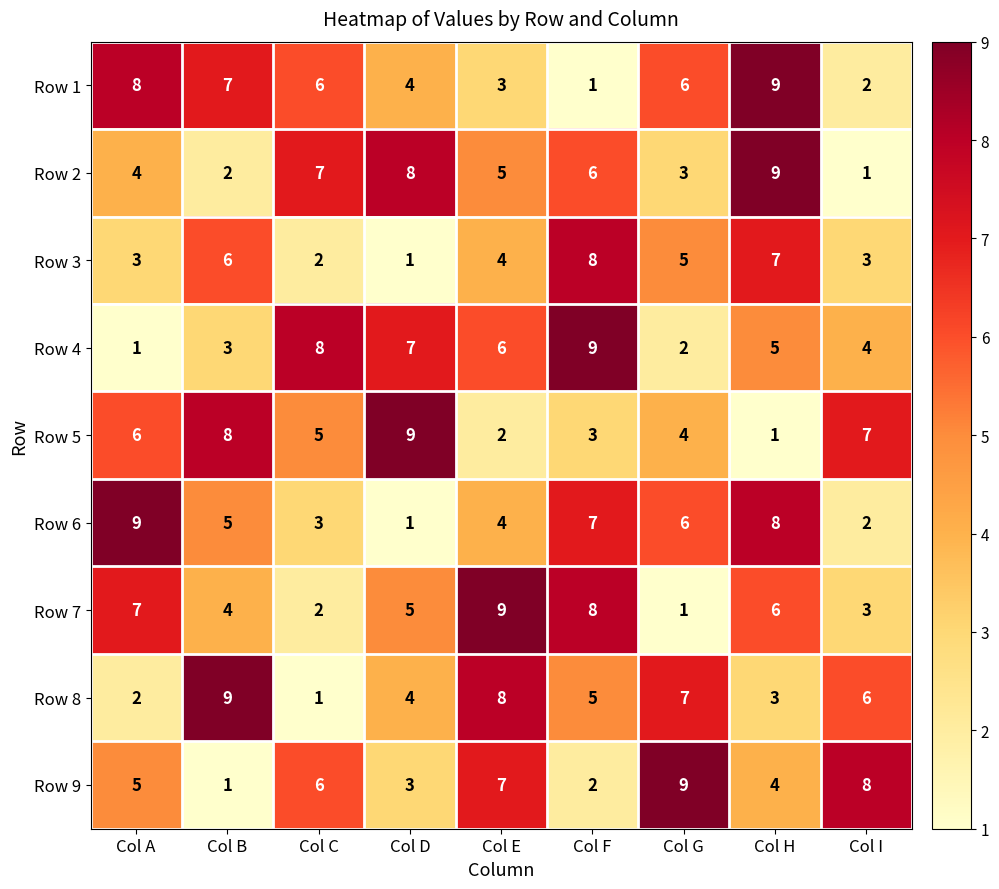

The Row 6 series shows 8 at Col H. True or false?

True